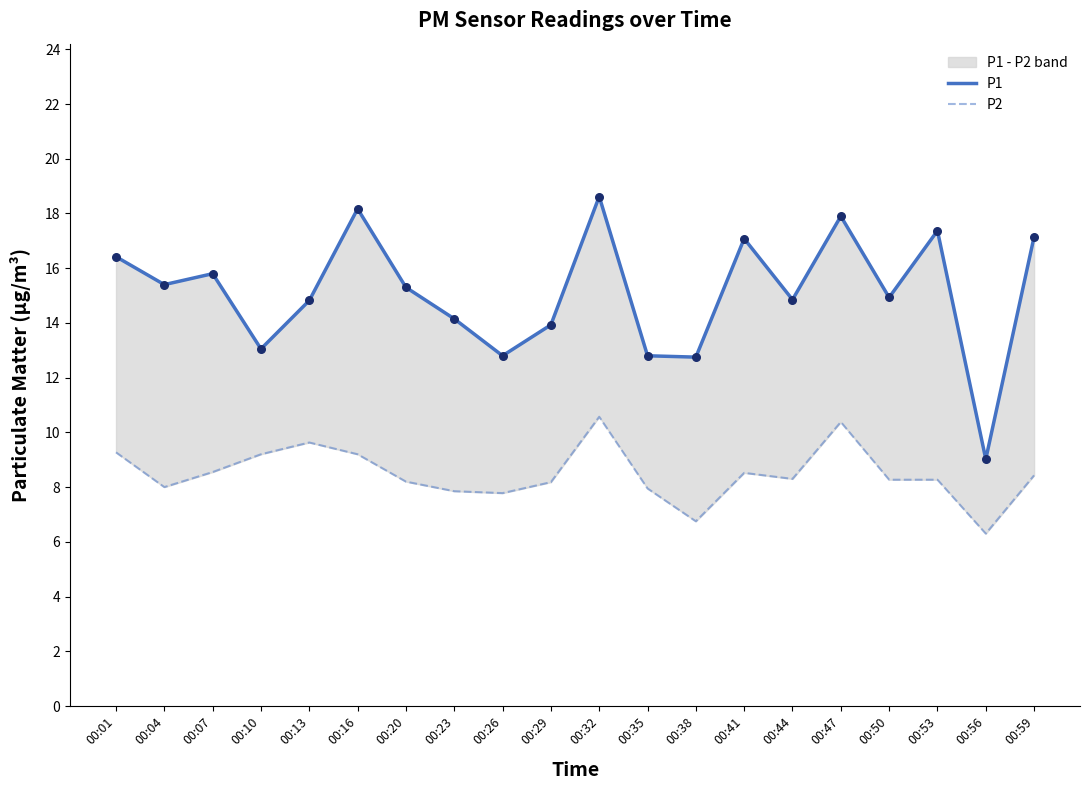

At how many categories does at least one series exceed 9?

20